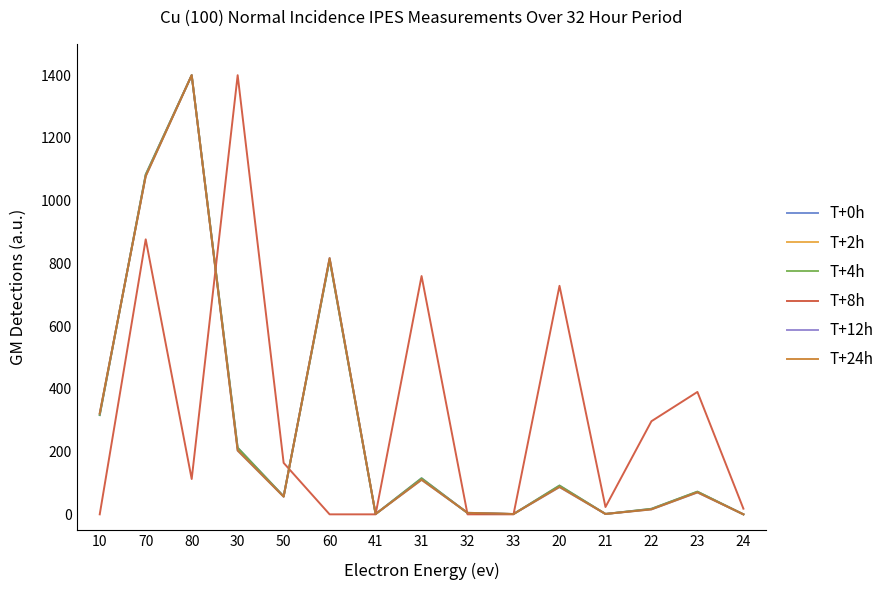

True or false: T+8h has a value of 0.0 at 10.

True